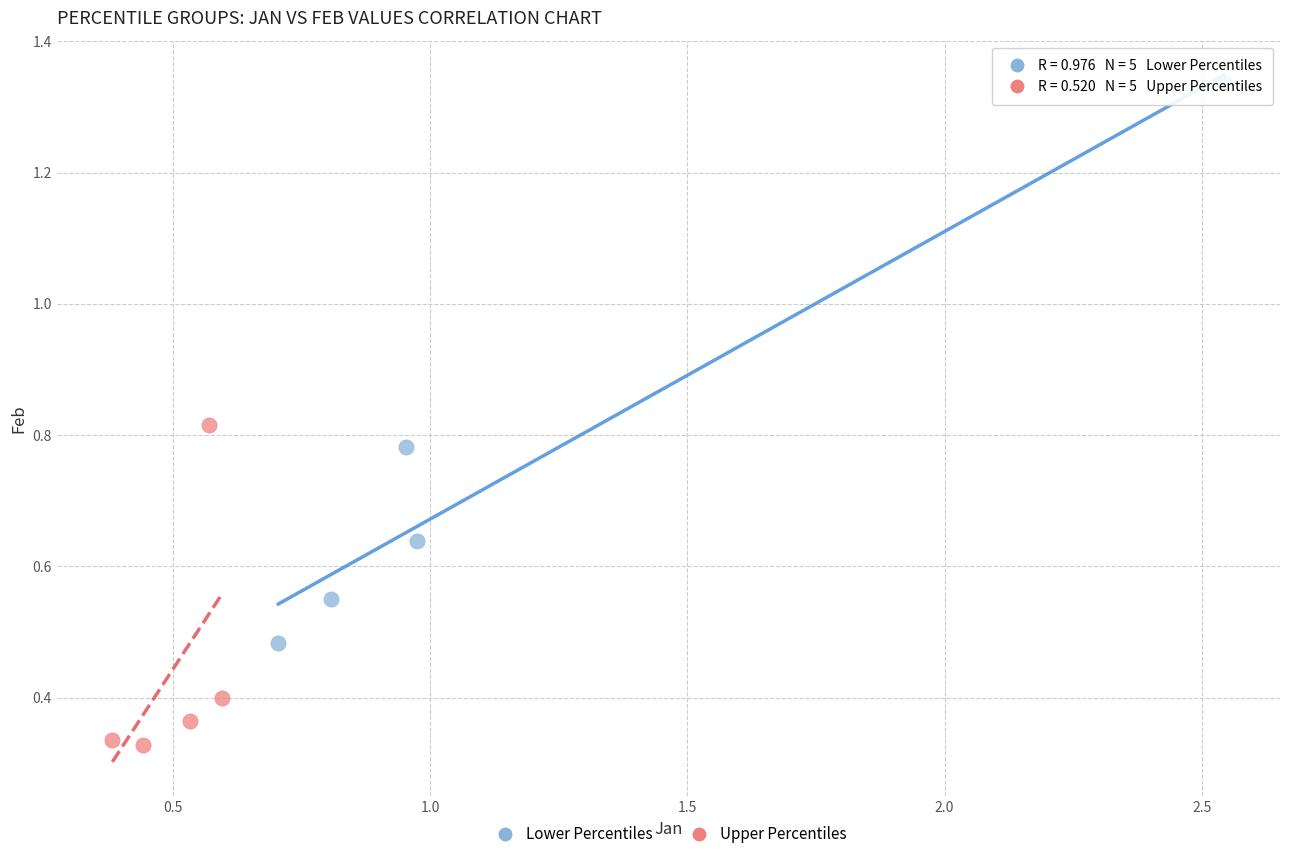

Which series reaches the minimum Y coordinate?

Upper Percentiles